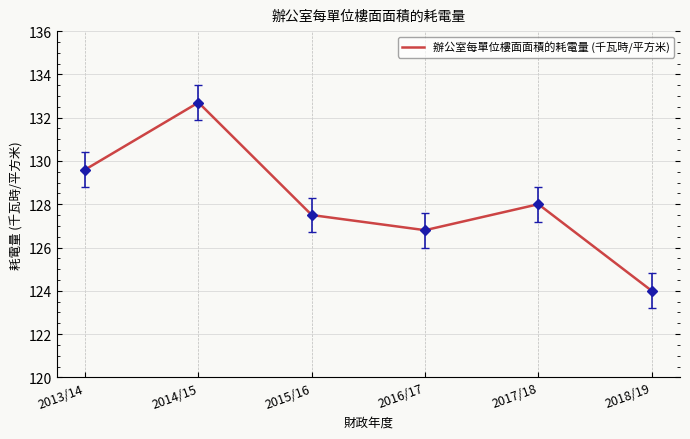

How many interior local valleys (lower than both neighbors) does the data have?

1